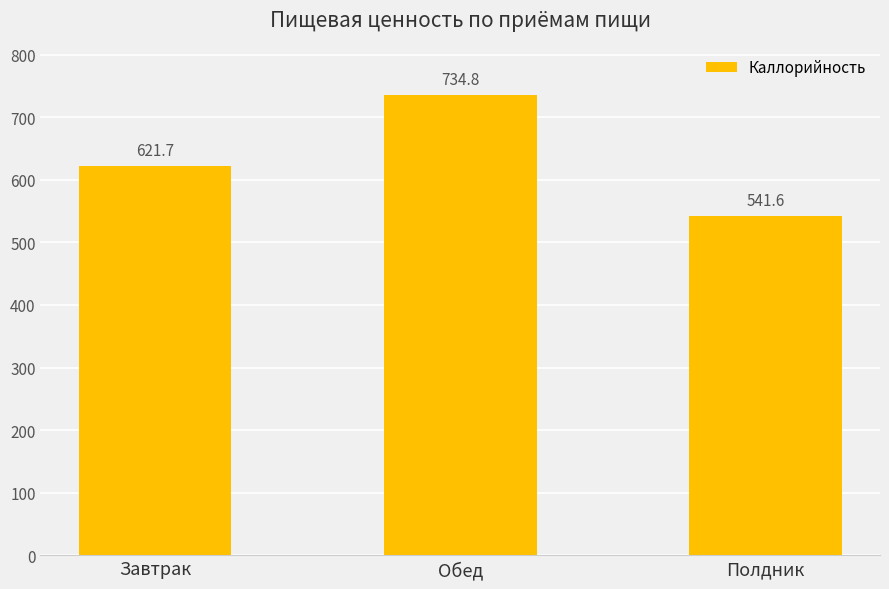

Rank the categories by value from lowest to highest.

Полдник, Завтрак, Обед